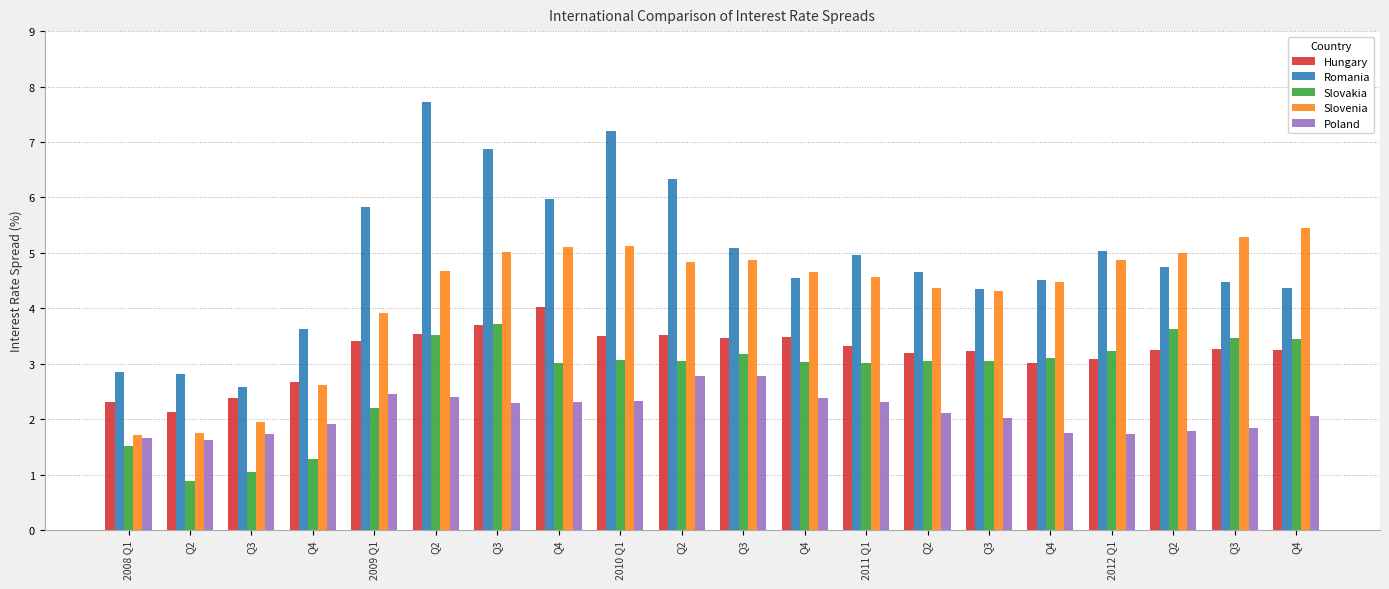

What is the difference between the Poland values at Q4 and Q4?

0.3